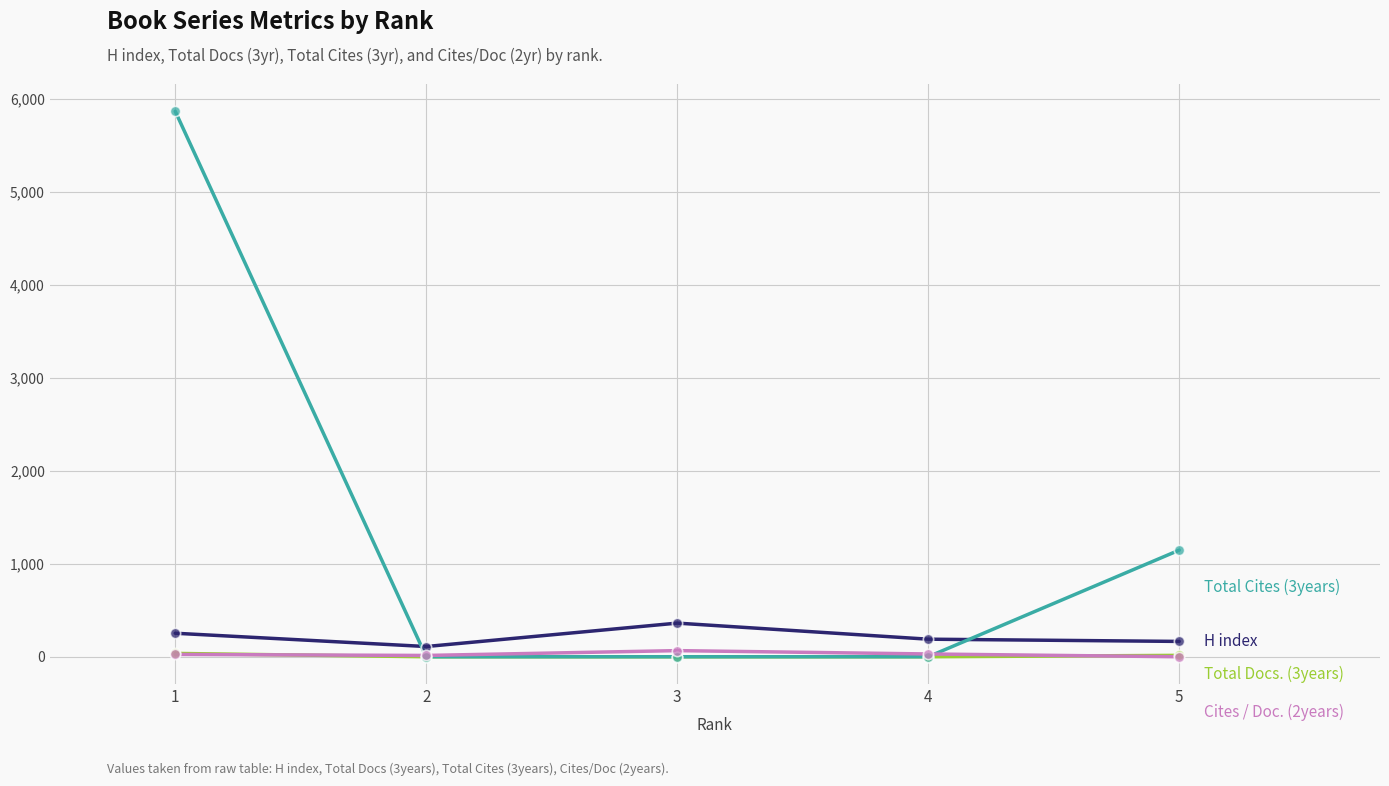

What is the total value across all series at 4?

219